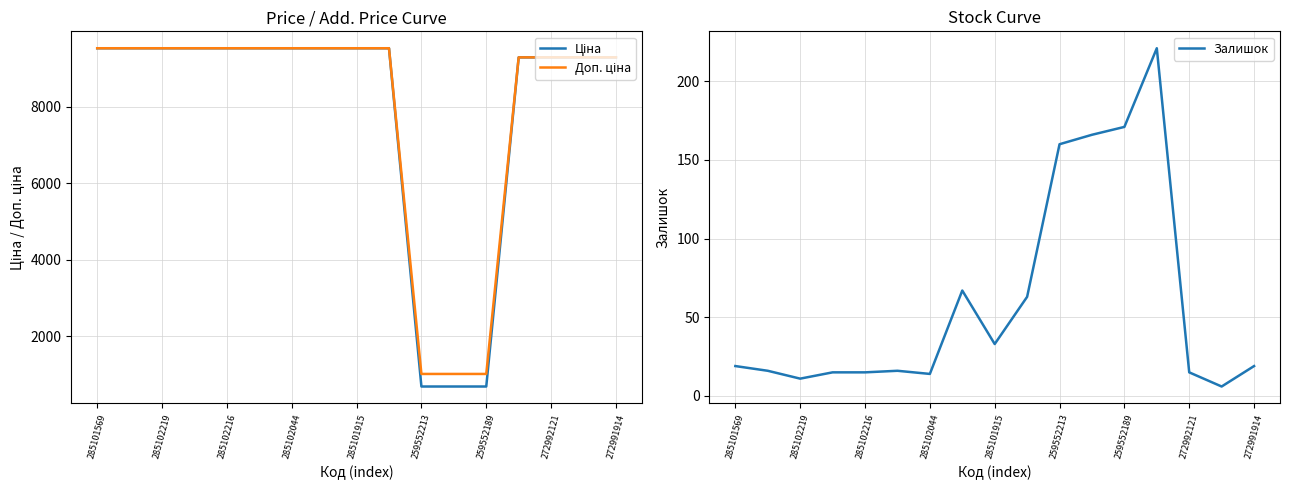

What is the lowest value of the Залишок series?

6